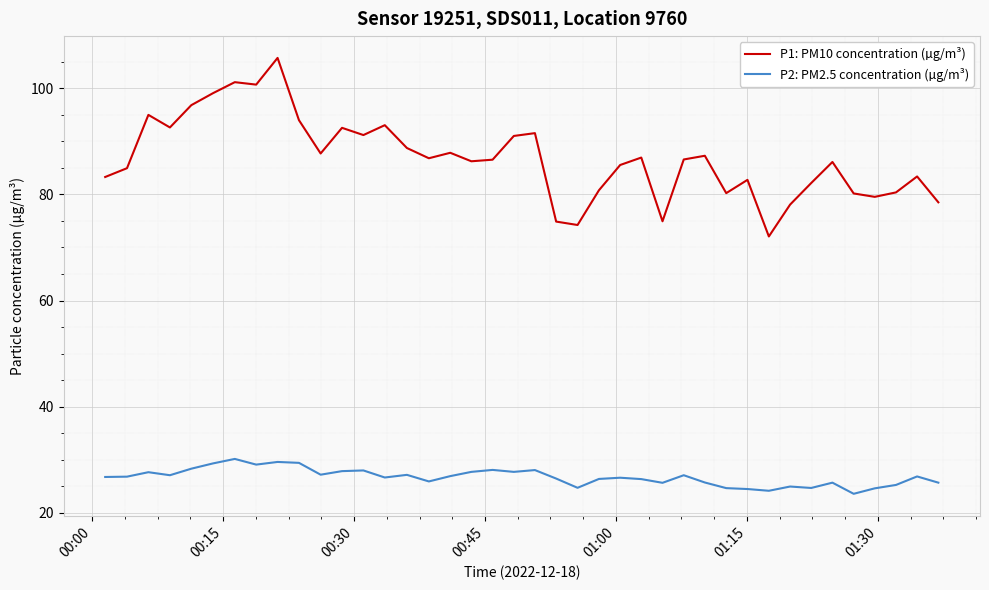

What is the sum of all P1: PM10 concentration (µg/m³) values?

3470.6